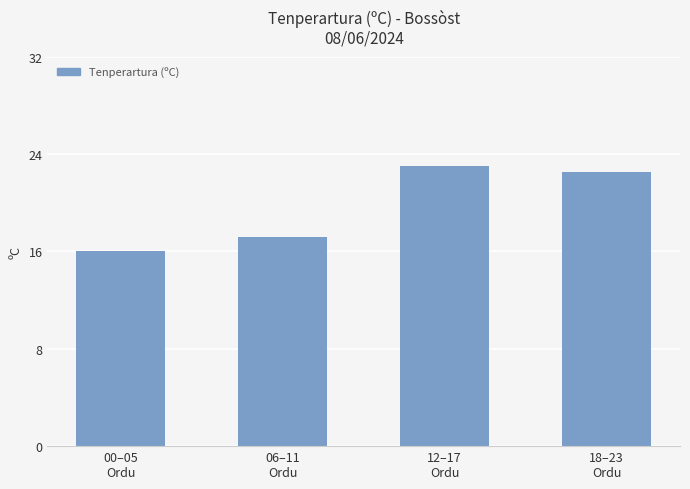

Is it true that the value at 06–11
Ordu is 29.3?

False